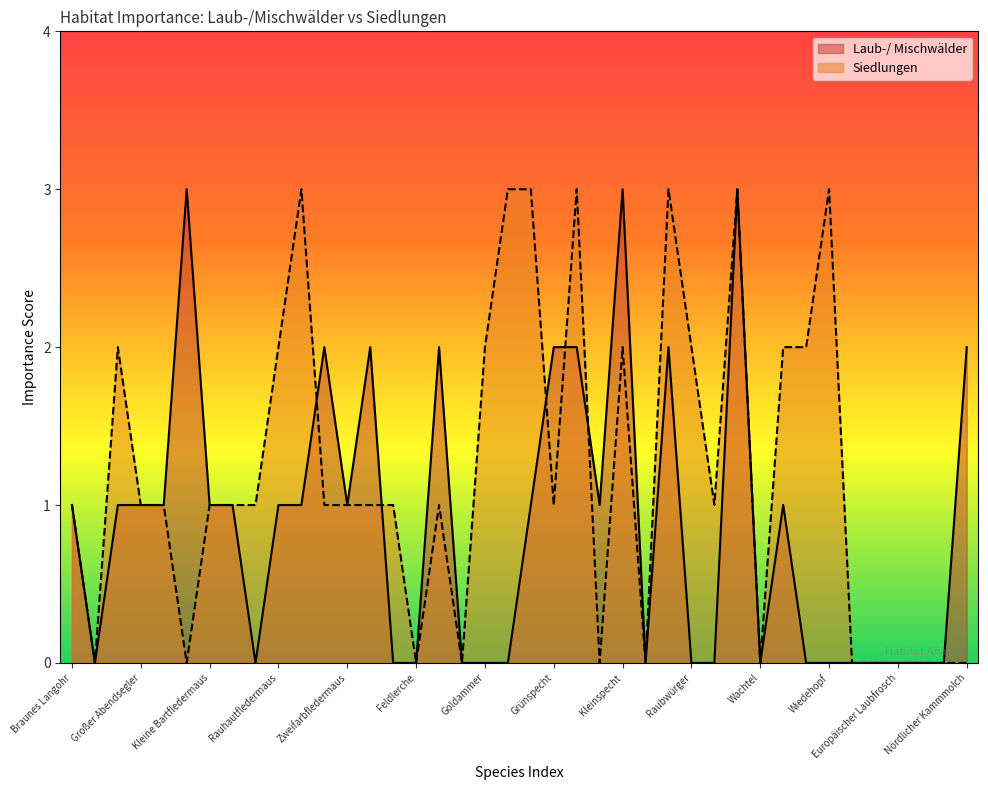

How many lines are shown in the chart?

2